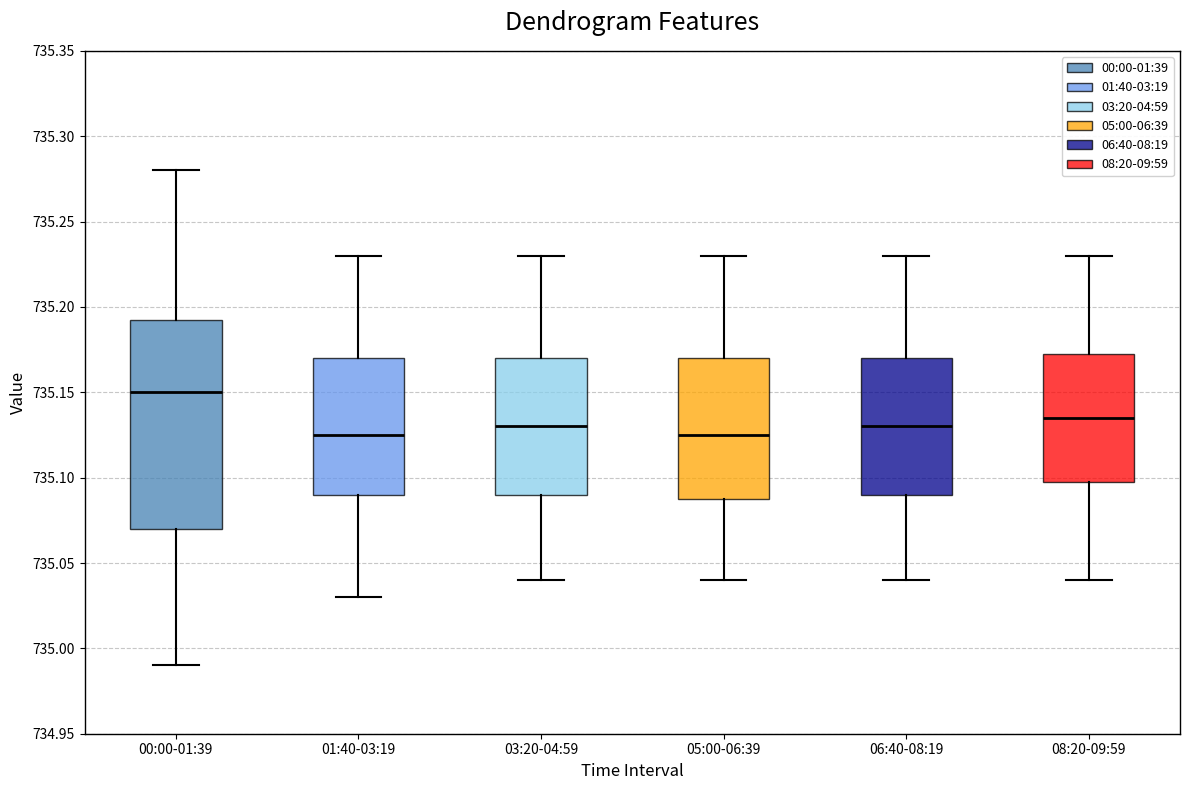

Which box is the tallest, from its lower edge to its upper edge?

00:00-01:39